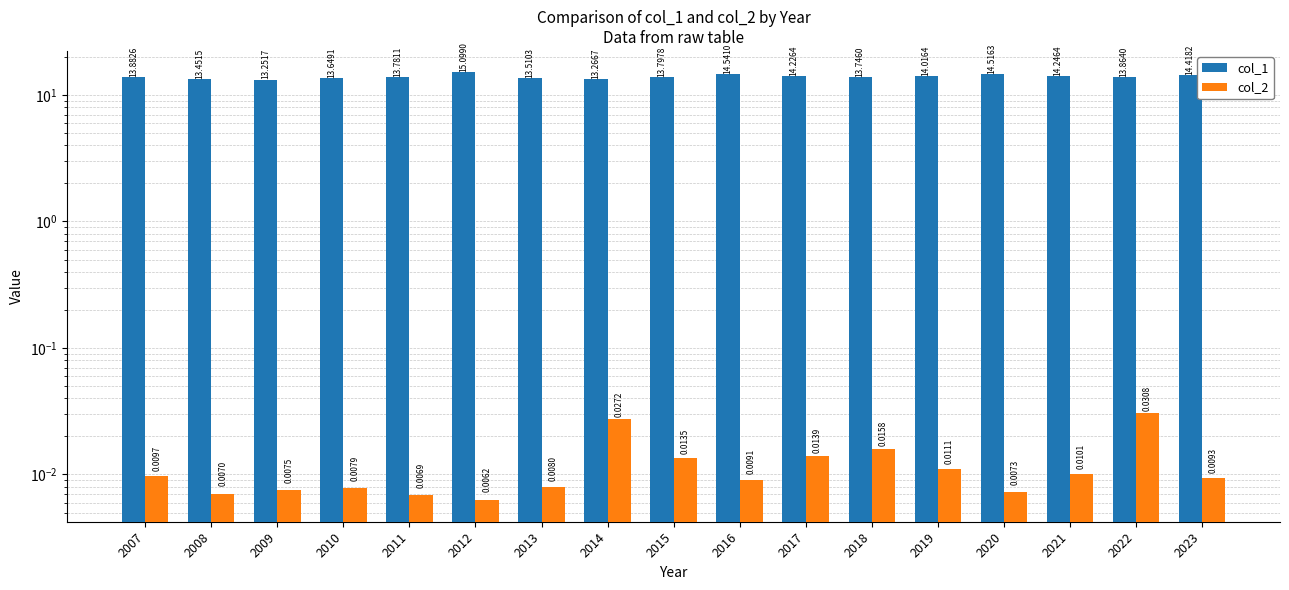

At which label is col_1 closest to 14?

2019